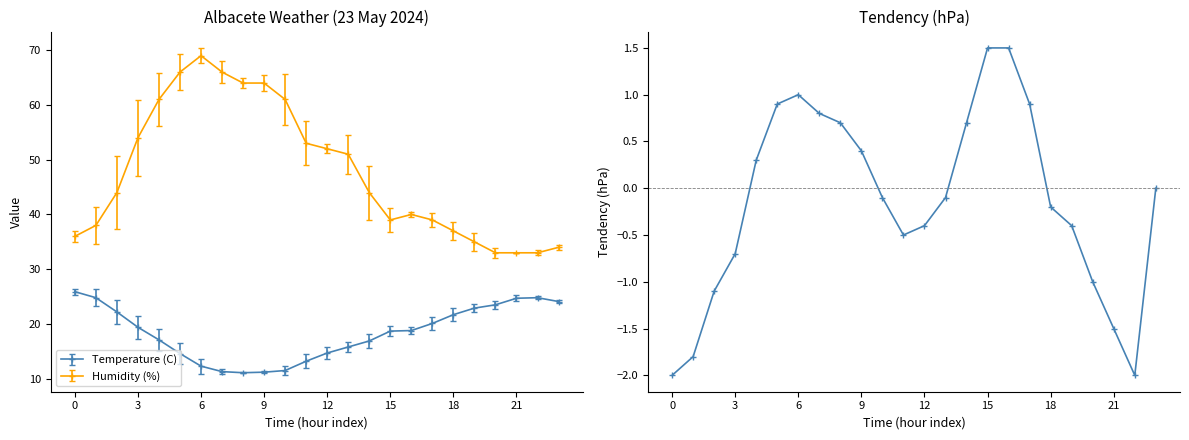

Is it true that Humidity (%) equals 54.0 at 3?

True